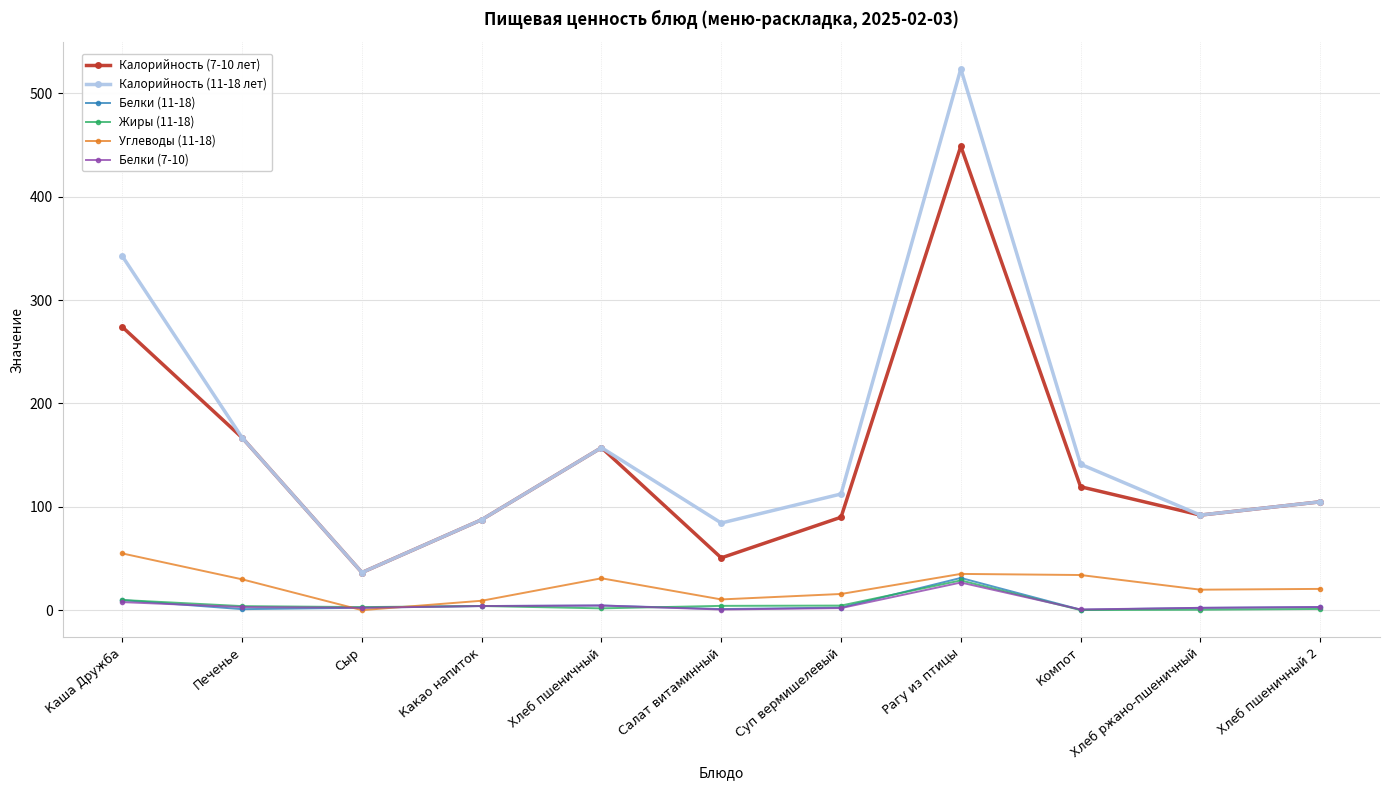

Which series has the largest range (max minus min)?

Калорийность (11-18 лет)